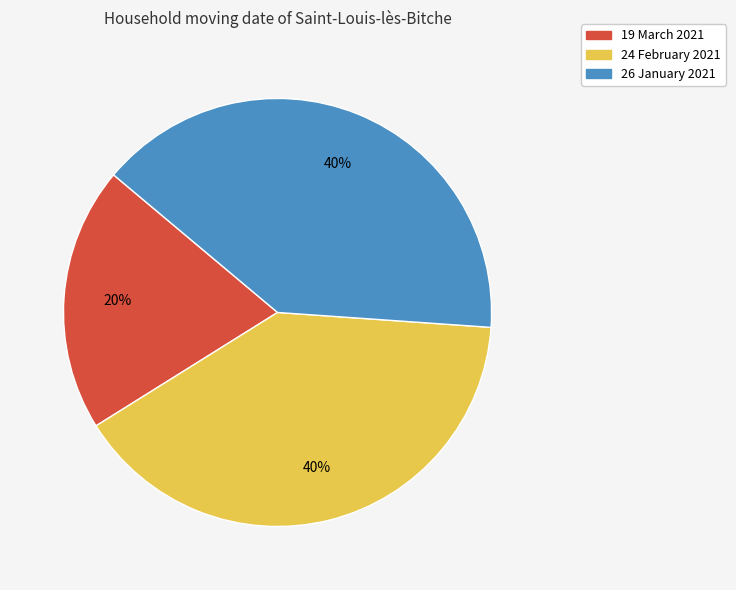

Approximately how many times larger is the value at 26 January 2021 compared to 19 March 2021?

2.0